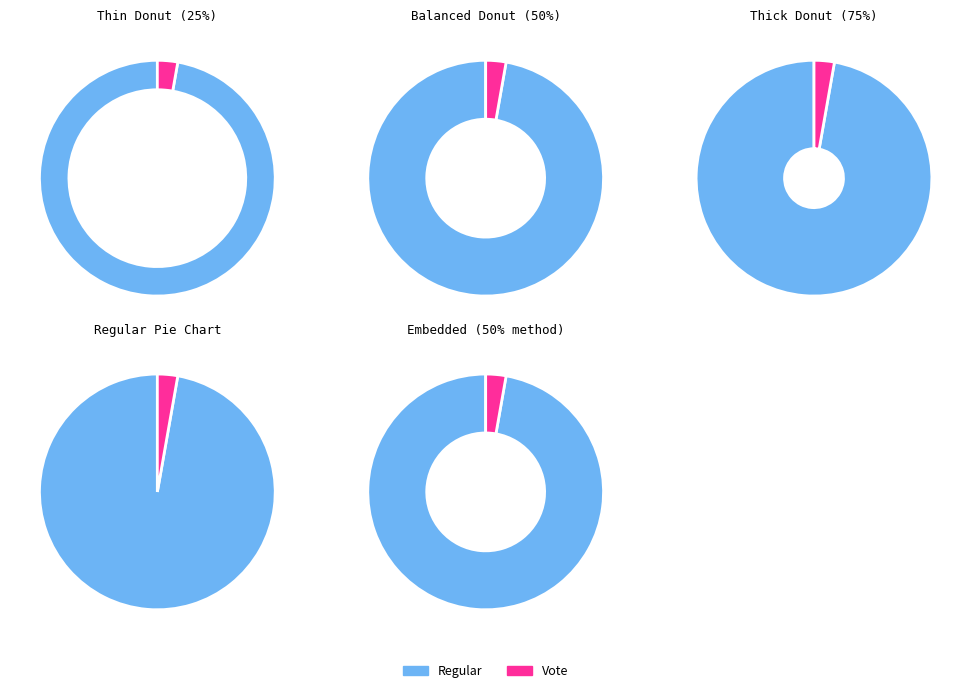

What is the total percentage of tx_type_Regular and tx_type_Vote?

100.0%